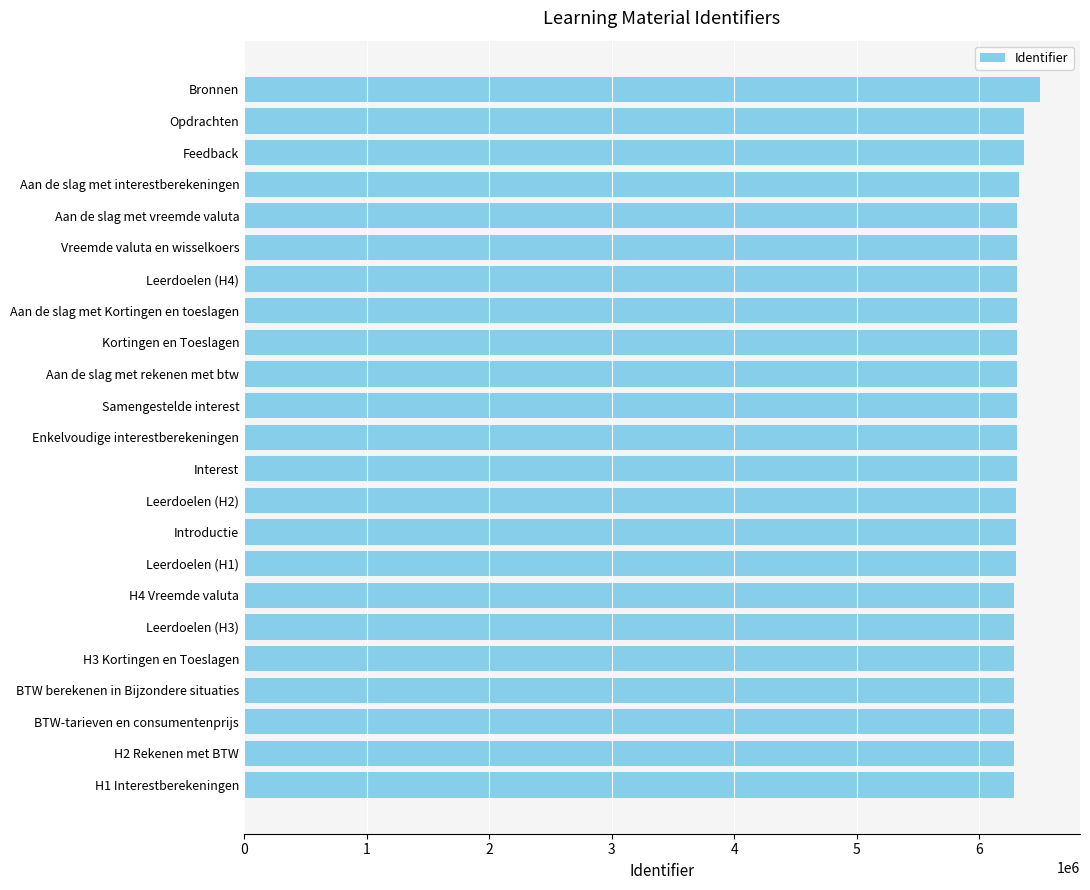

At which label is the value closest to 6389321?

Opdrachten